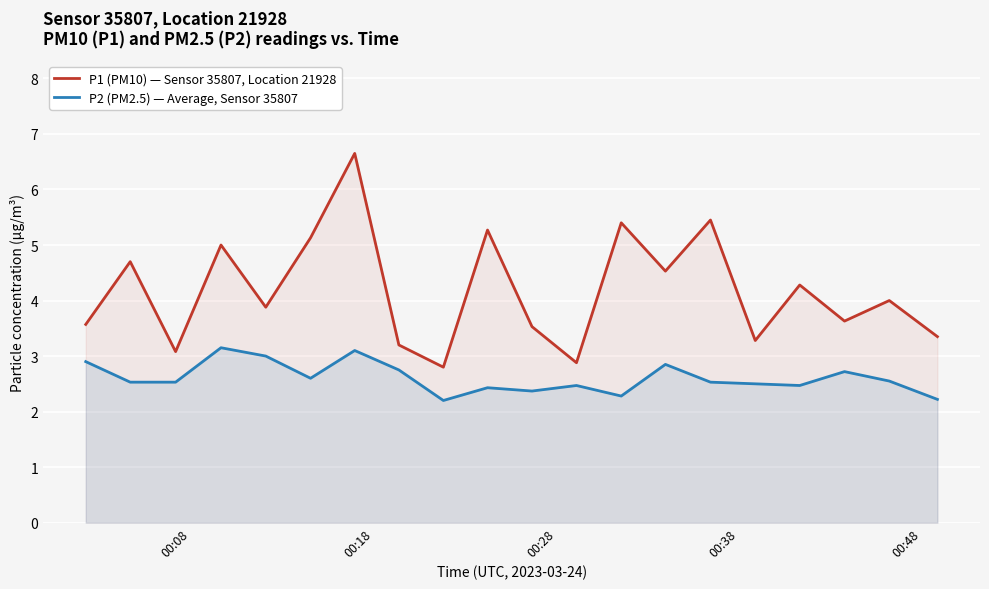

How many interior local valleys does the P2 (PM2.5) — Average, Sensor 35807 series have?

5